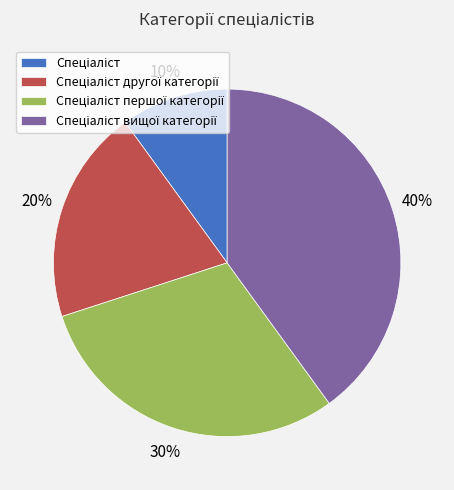

To the nearest percent, what is the difference between the largest and smallest slice percentages?

30%